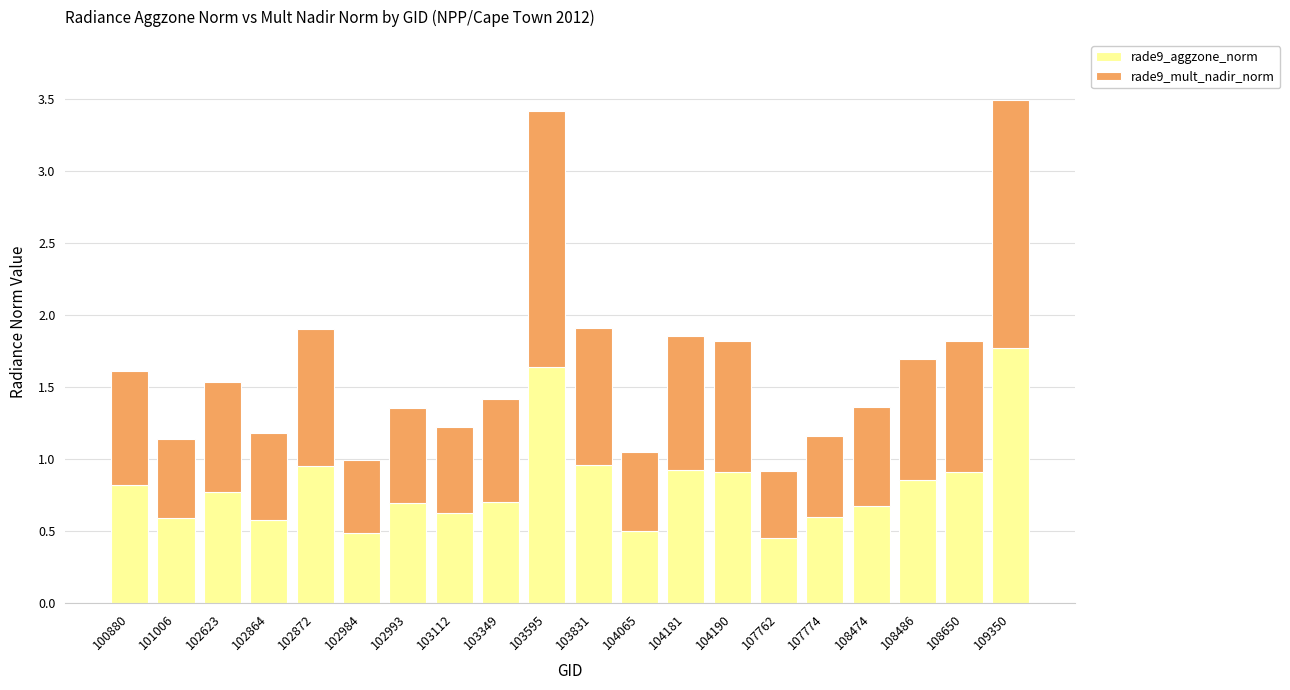

What is the sum of the rade9_aggzone_norm values at 107762 and 109350?

2.2